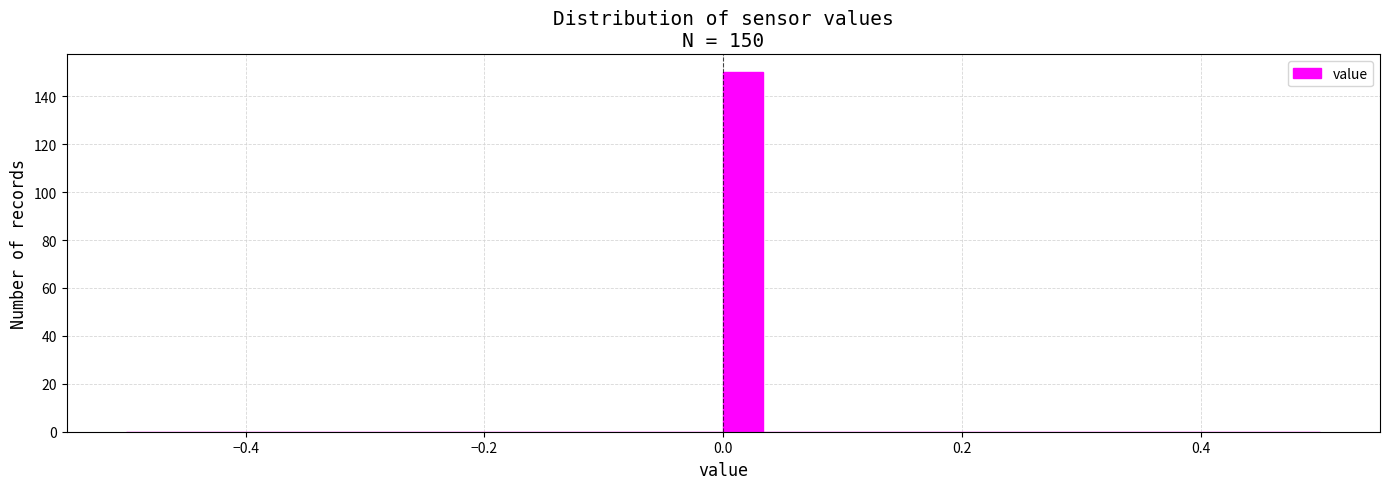

Read against the x-axis, roughly where is the centre of the tallest bar?

0.02